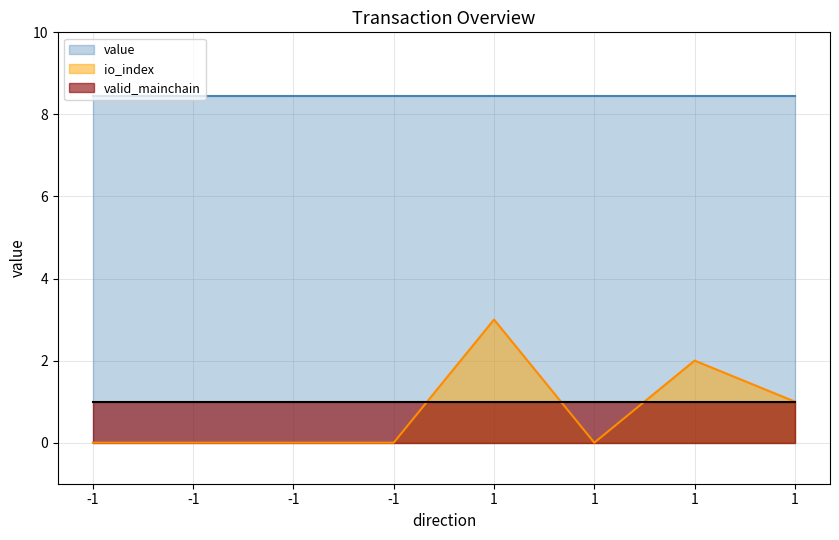

True or false: value has more than 0 interior local peaks.

False